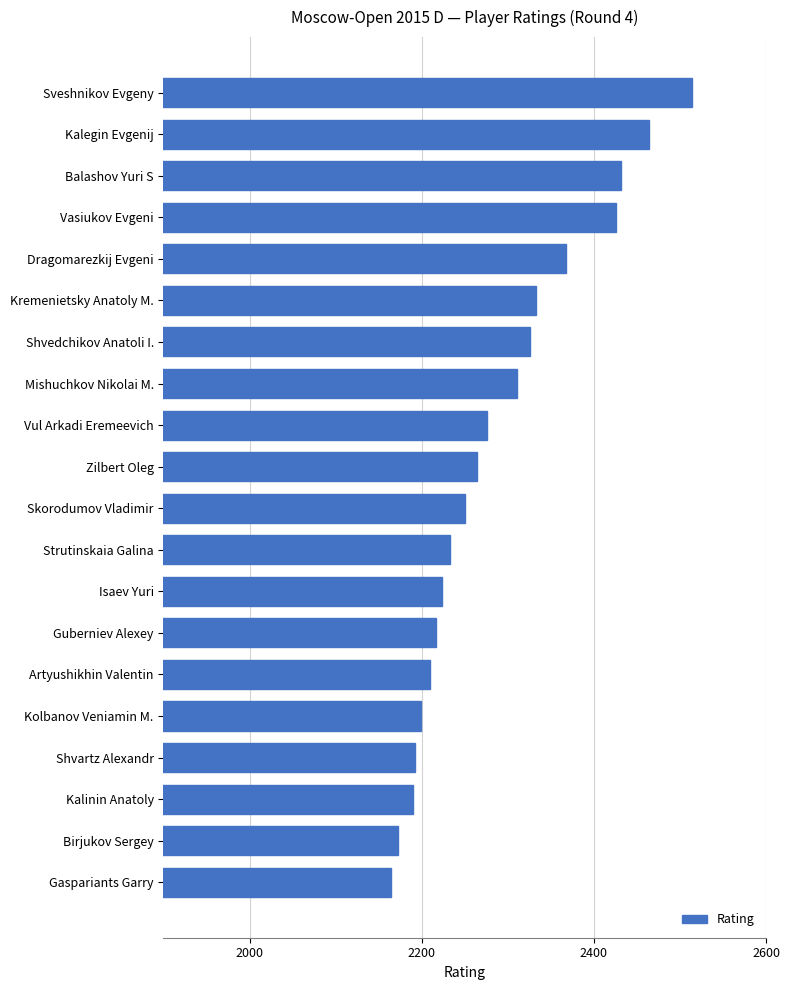

What is the maximum value shown in the chart?

2514